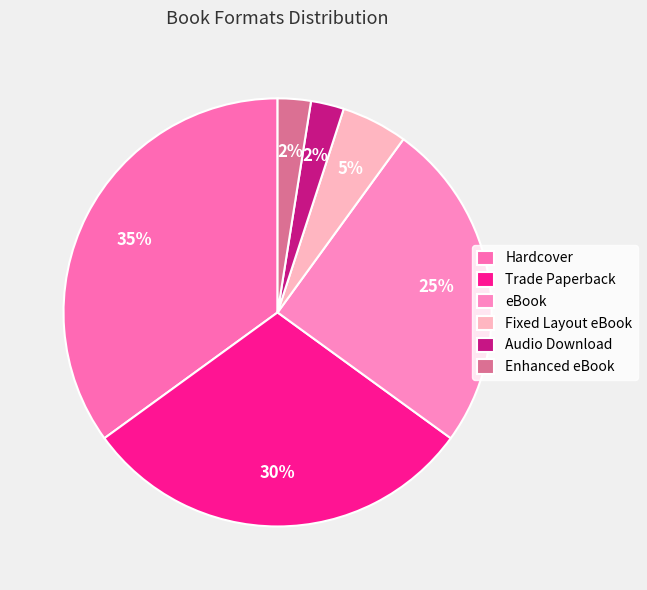

How many slices are in this pie chart?

6